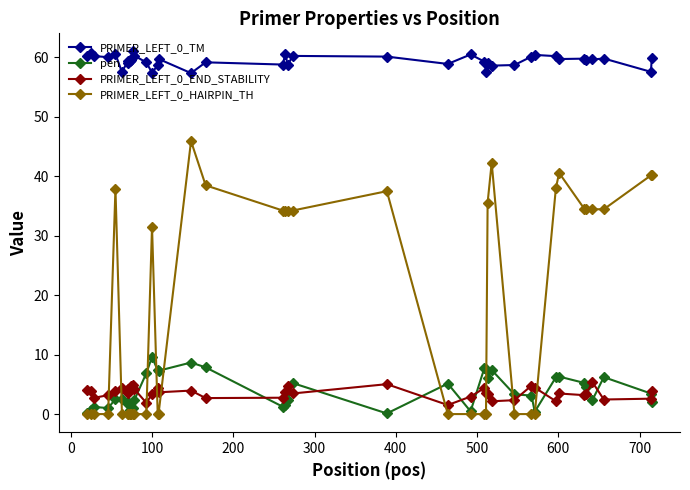

True or false: PRIMER_LEFT_0_HAIRPIN_TH has more than 1 interior local peaks.

True